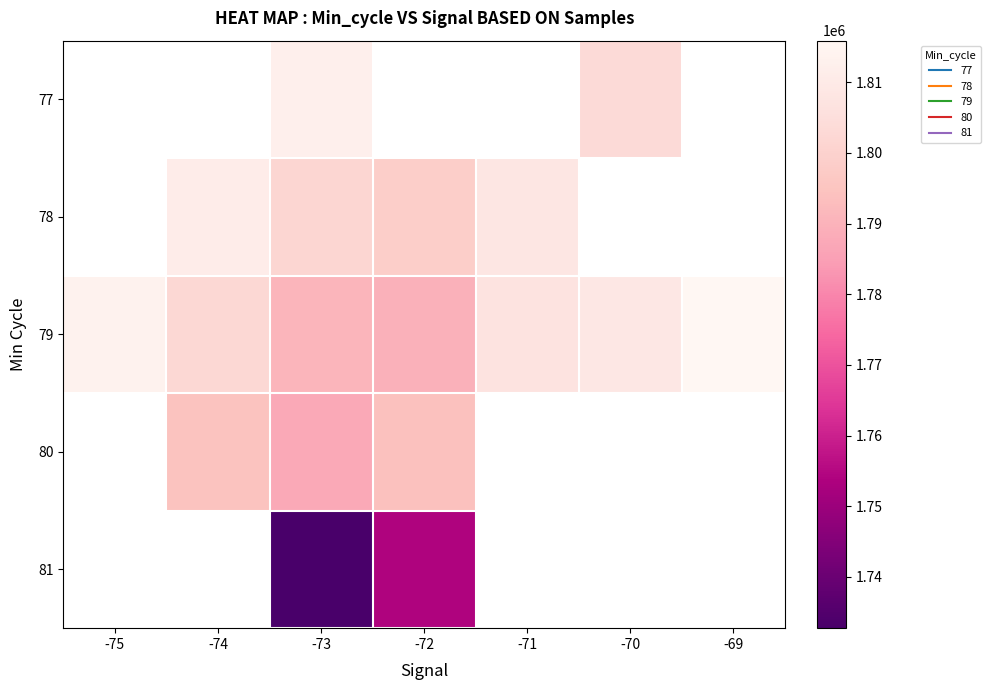

At which label does 79 reach its minimum?

-72